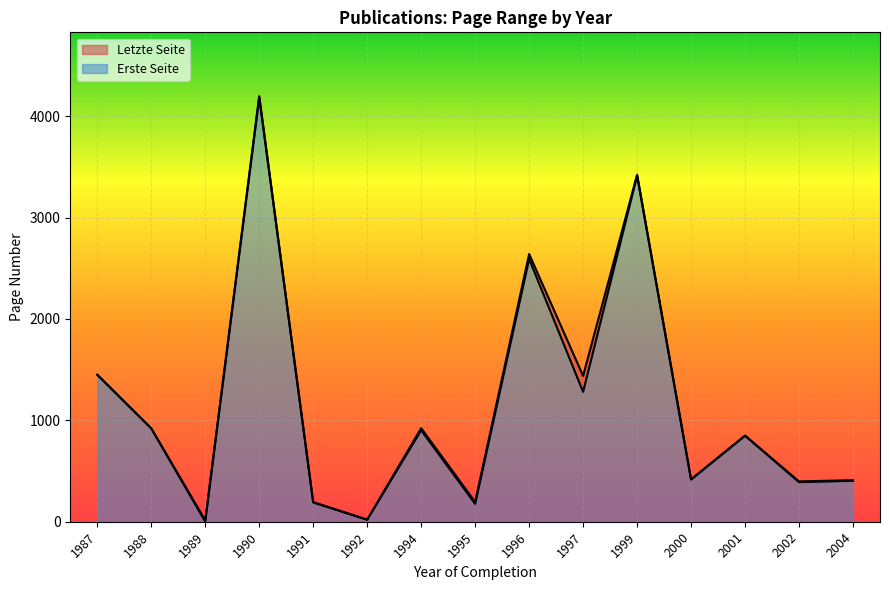

True or false: Erste Seite has a value of 1420 at 1999.

False